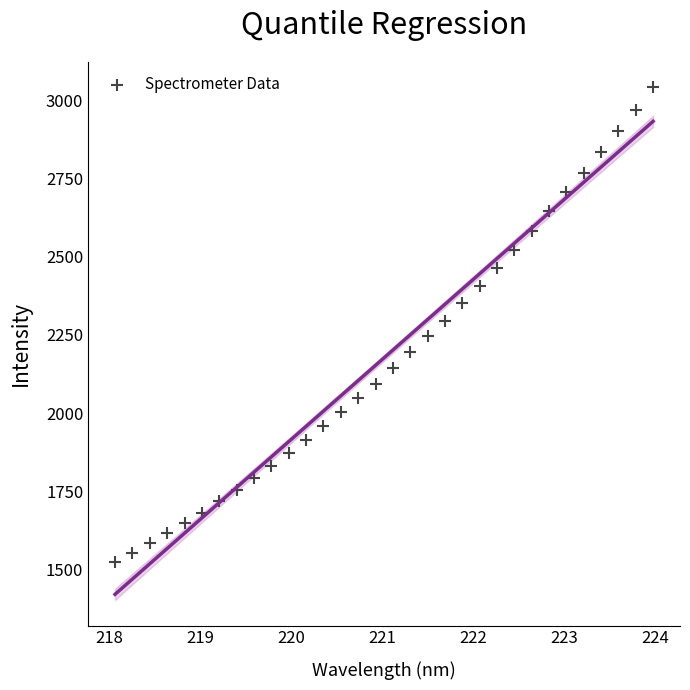

What is the range of X values (max minus min)?

5.9